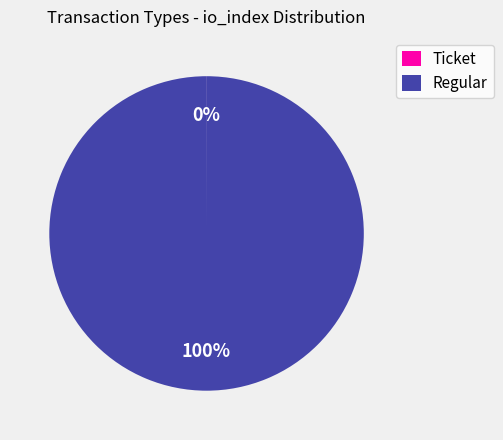

To the nearest percent, what is the average slice percentage?

50%